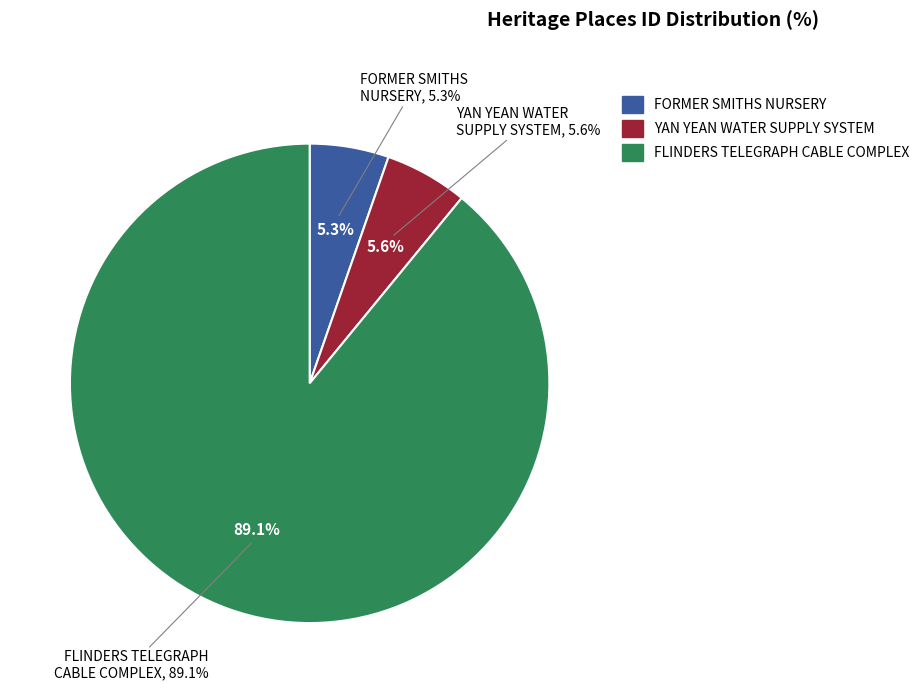

How much of the chart is everything except FLINDERS TELEGRAPH CABLE COMPLEX?

10.9%